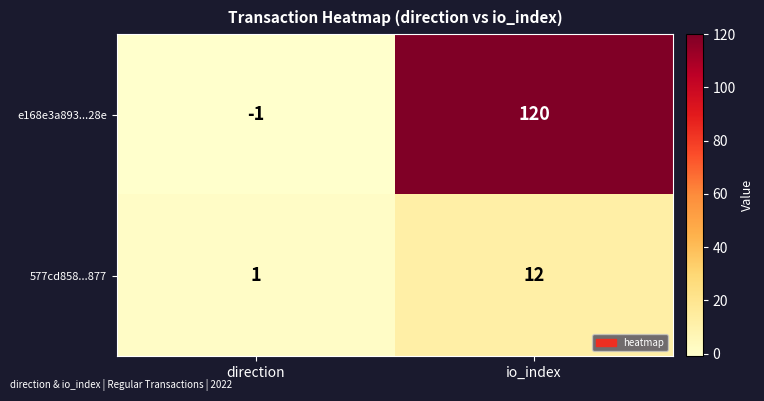

True or false: e168e3a893...28e has a value of 120 at io_index.

True